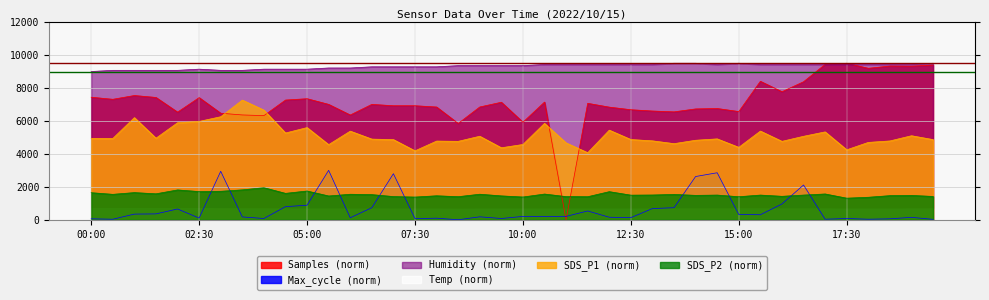

What is the difference between the SDS_P1 values at 11:30 and 05:30?

490.0